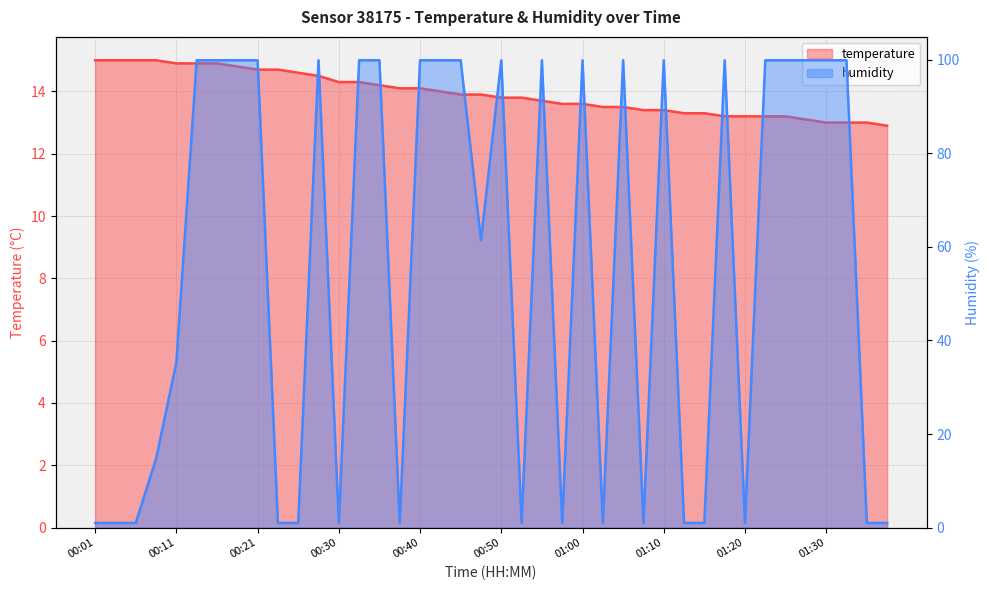

Which series changed the most between 00:21 and 01:07?

humidity